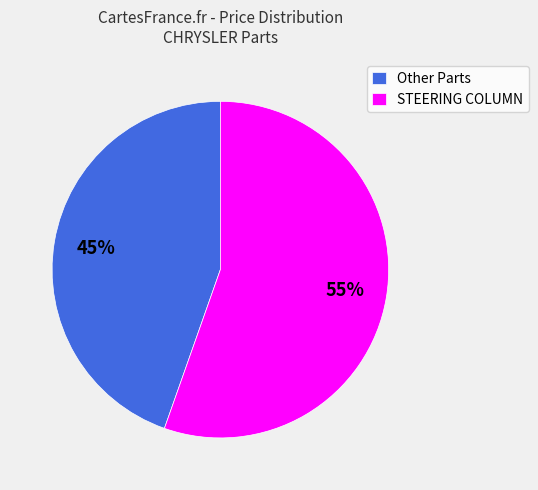

Combined, do STEERING COLUMN and Other Parts account for over 50%?

Yes